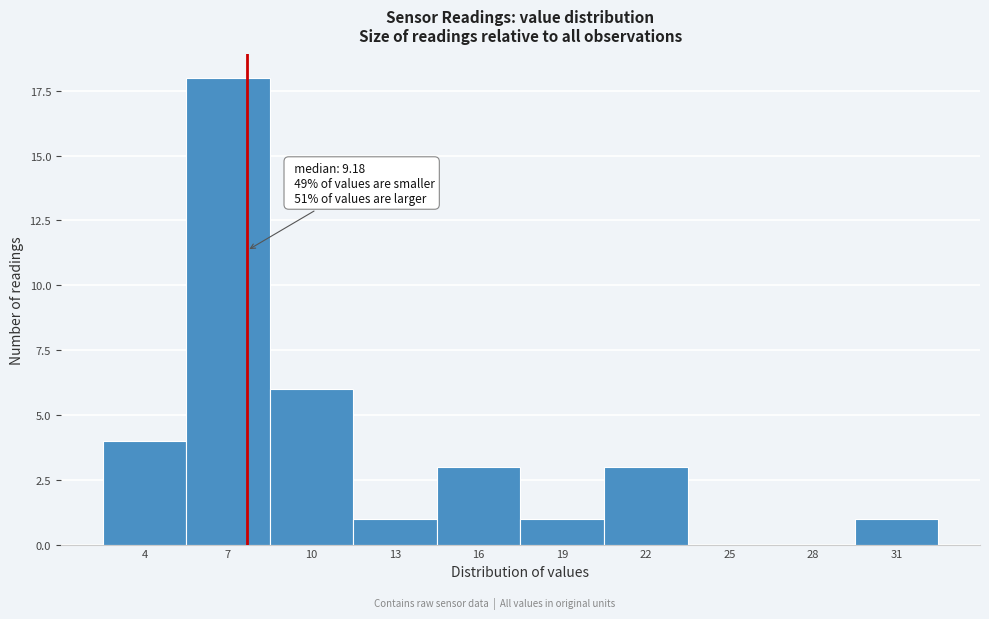

Reading right to left, transcribe all the data shown in this chart.

31=1	28=0	25=0	22=3	19=1	16=3	13=1	10=6	7=18	4=4